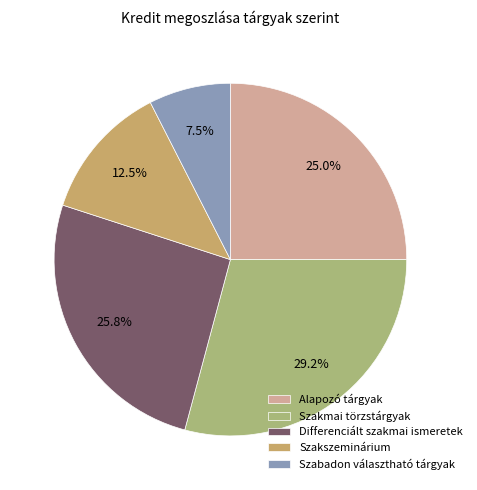

Is there any slice that represents more than half of the pie?

No